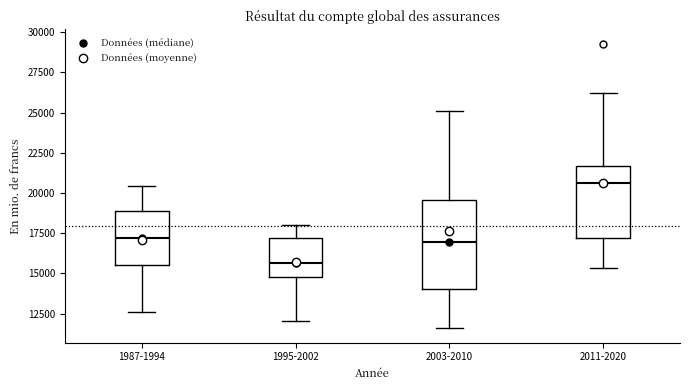

Which box has the lowest median line?

1995-2002